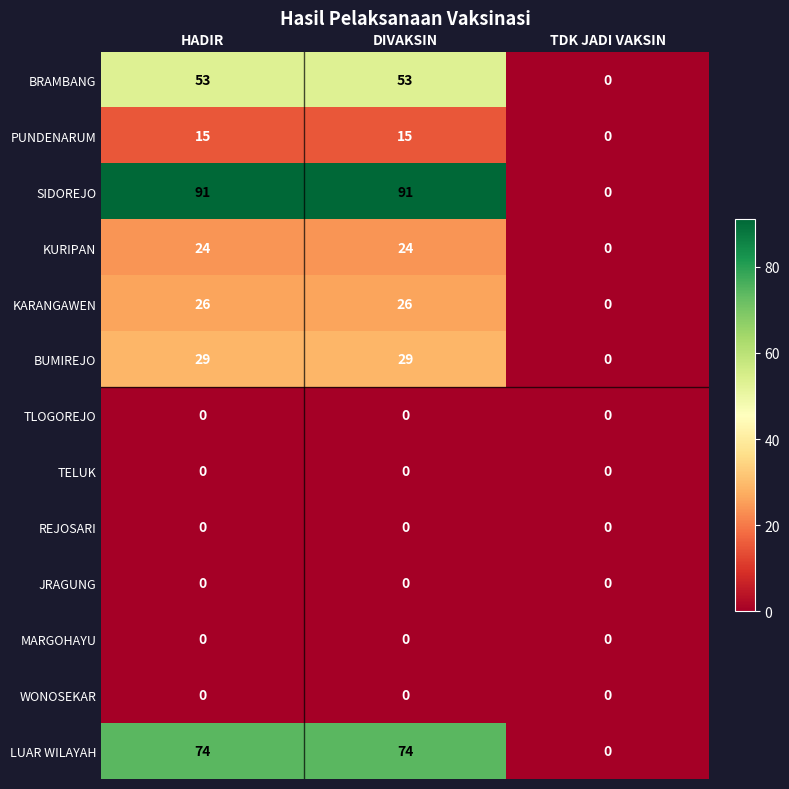

What is the total value across all series at HADIR?

312